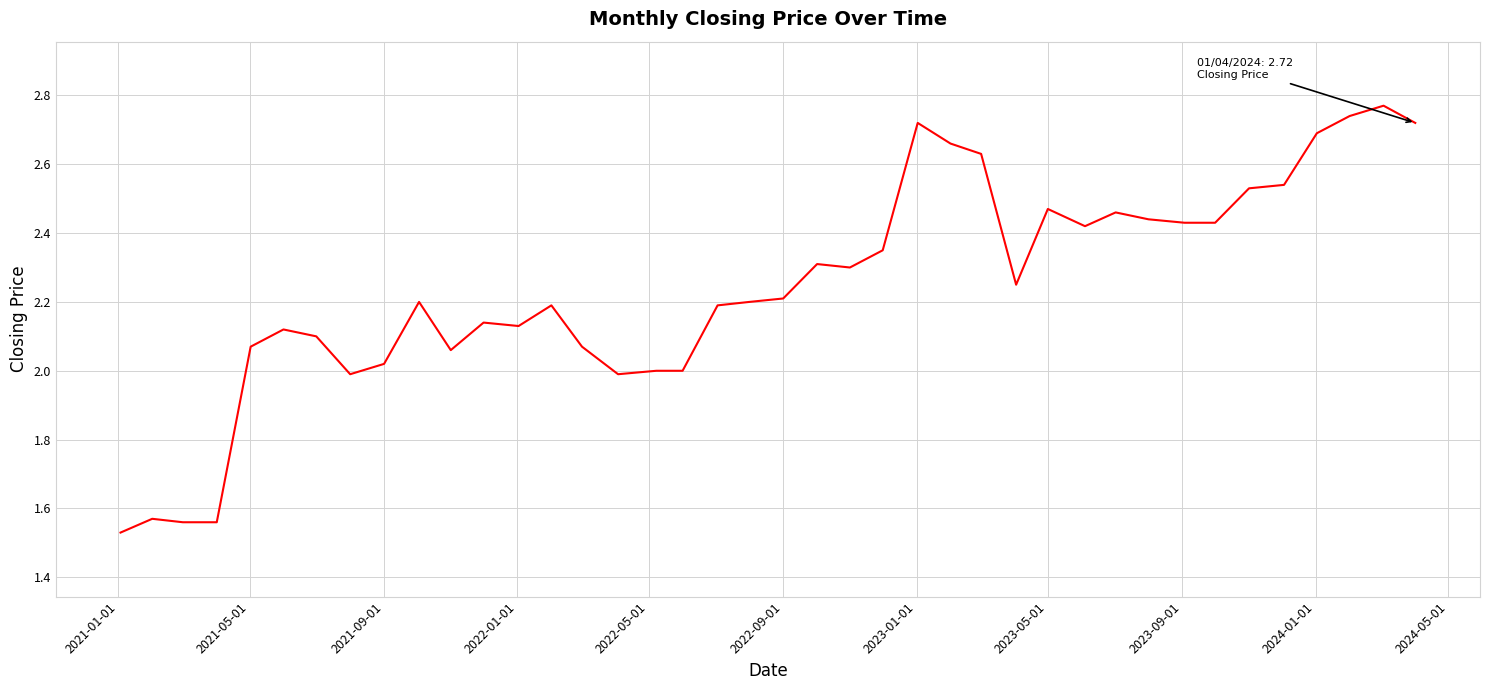

What is the difference between the maximum and minimum values?

1.2